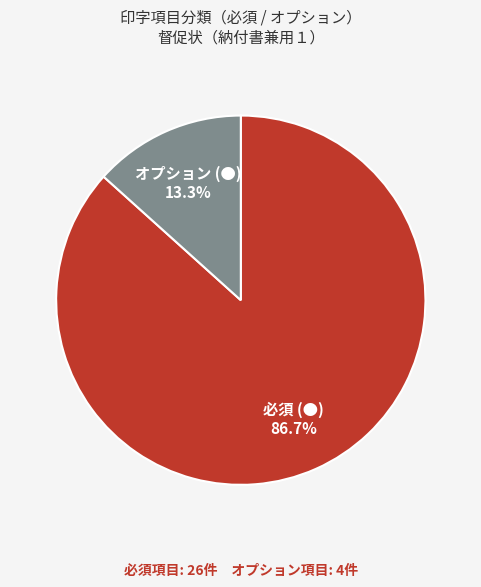

To the nearest percent, what is the difference between the largest and smallest slice percentages?

73%